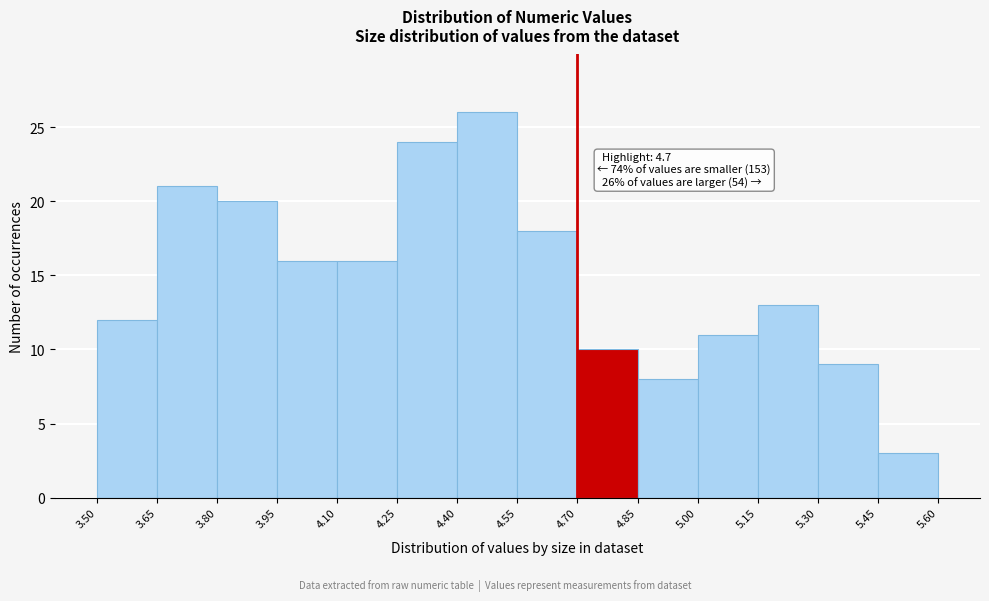

Over which range of the x-axis is the bar tallest?

4.40 to 4.55